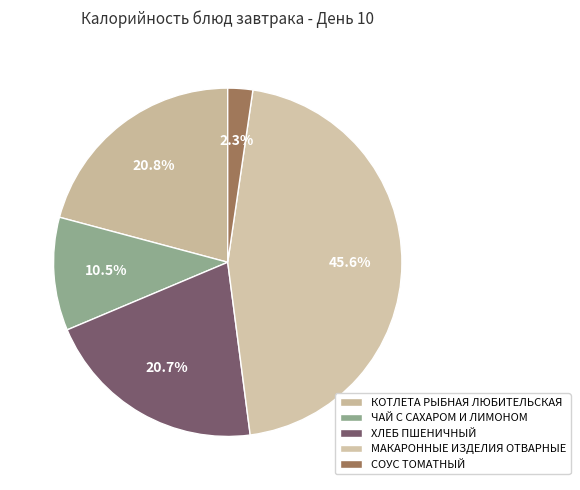

What percentage is the ЧАЙ С САХАРОМ И ЛИМОНОМ slice, to the nearest percent?

11%